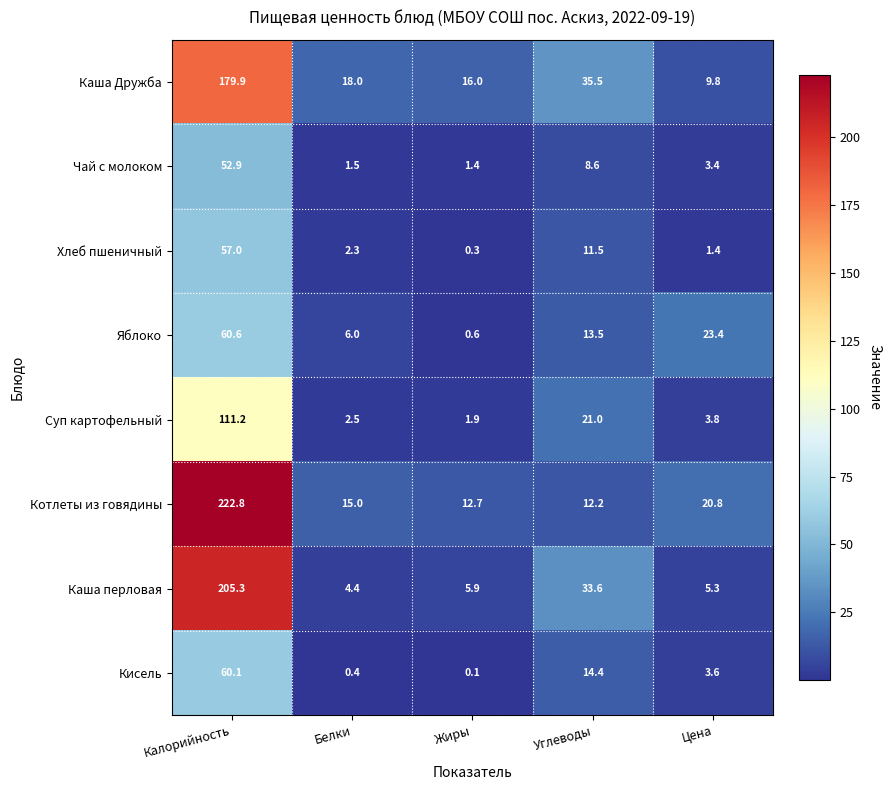

The Хлеб пшеничный series shows 2.3 at Белки. True or false?

True